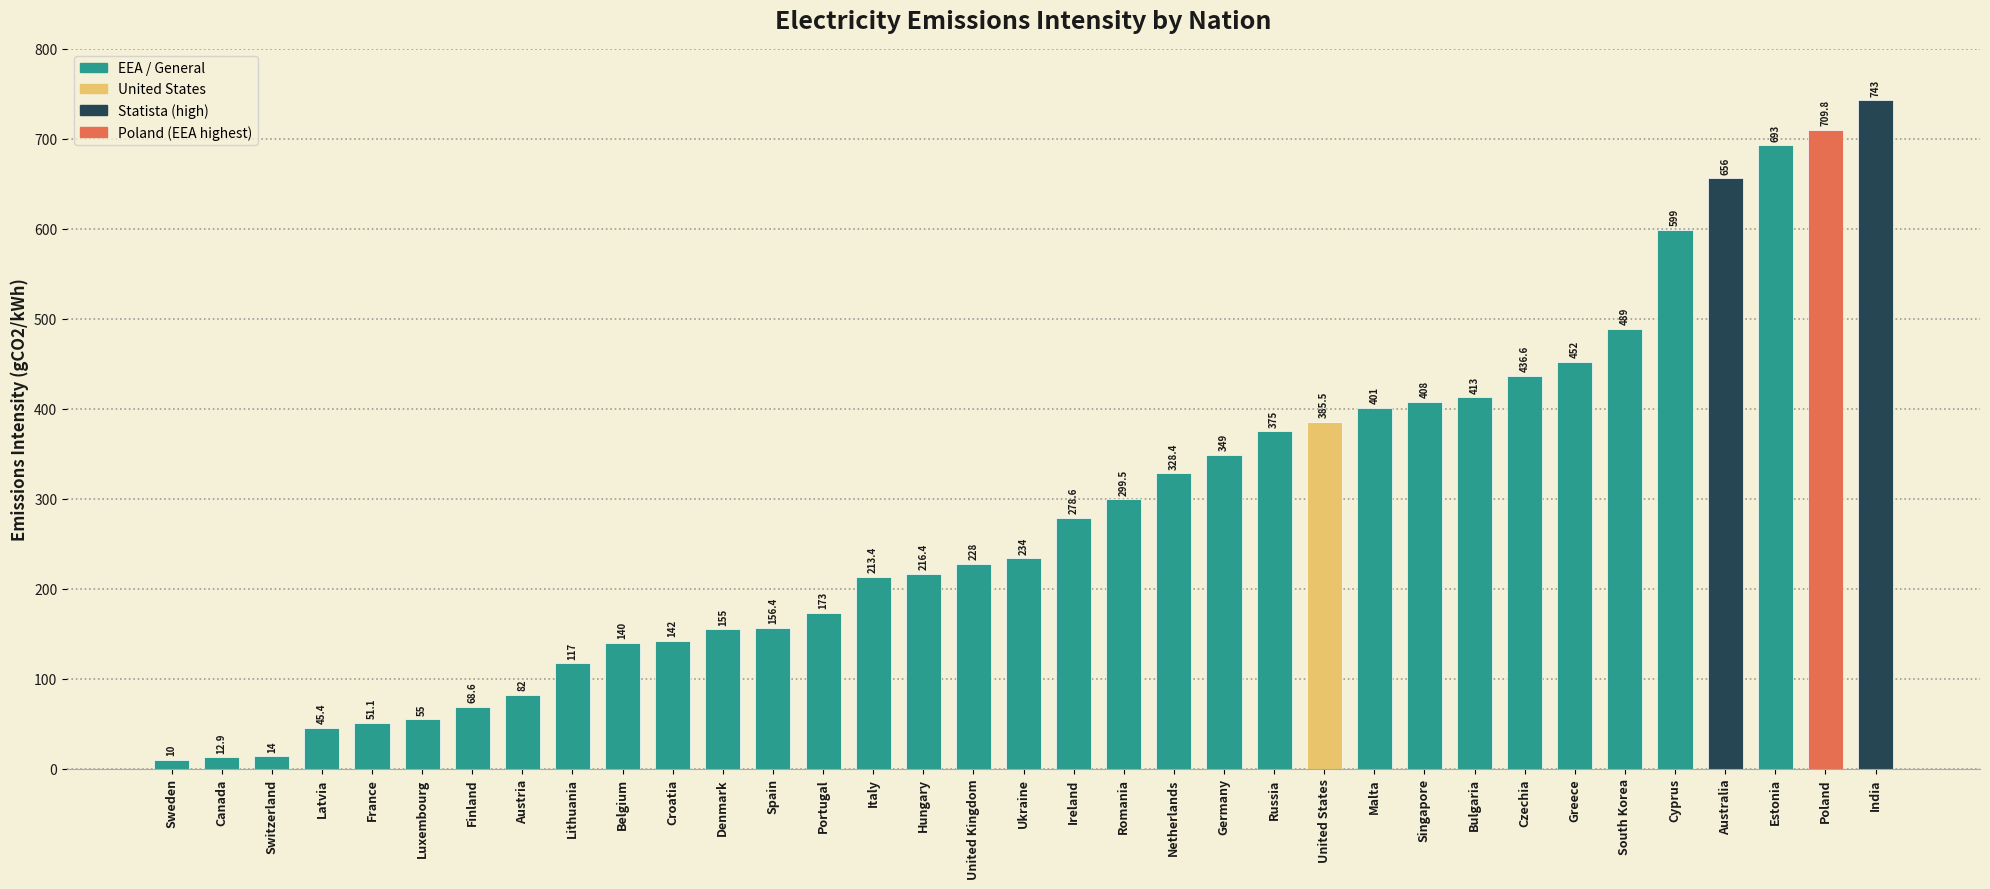

What is the value of the 3rd bar from the left?

14.0